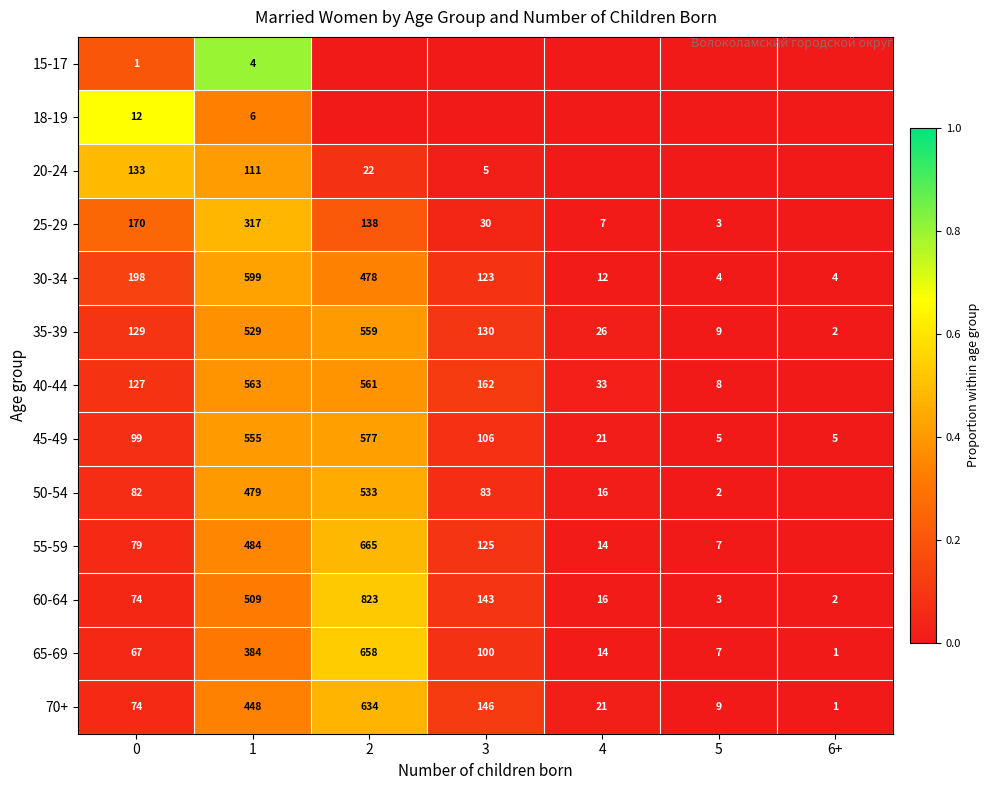

What is the total value across all series at 0?

1245